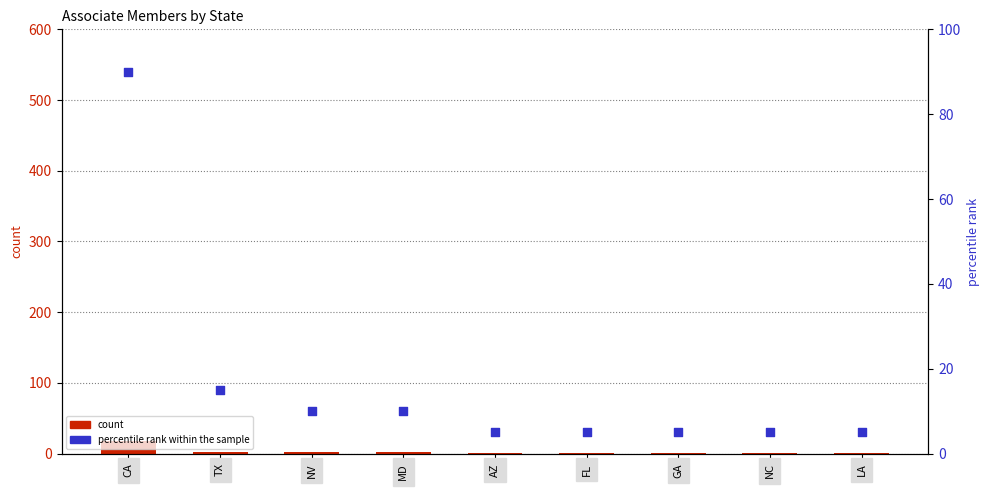

Which series contains the lowest Y value?

count